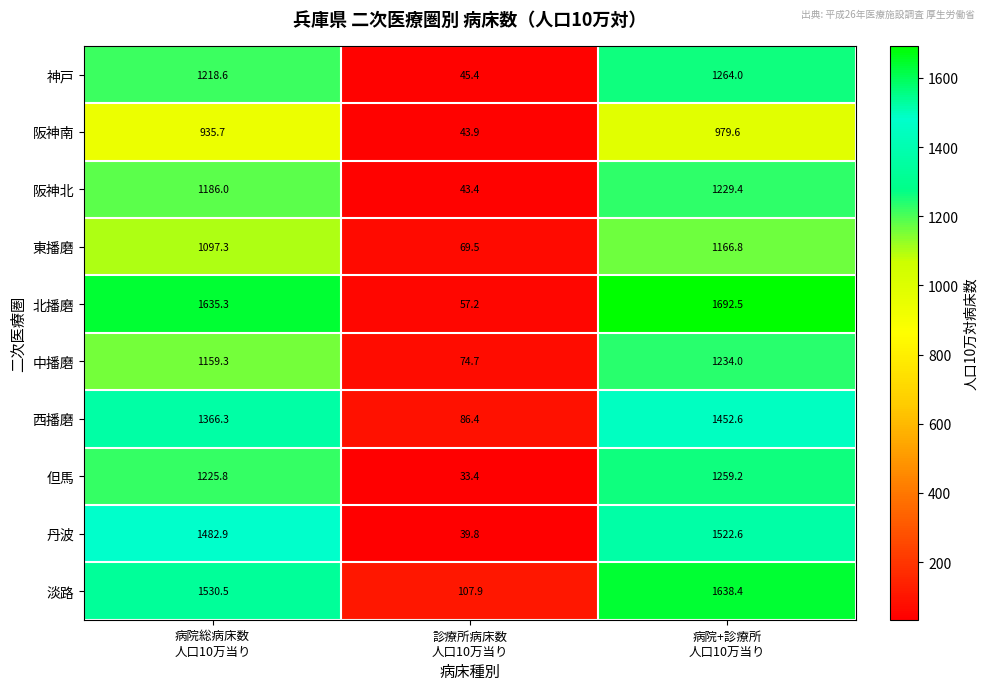

Which series changed the most between 病院総病床数
人口10万当り and 診療所病床数
人口10万当り?

北播磨